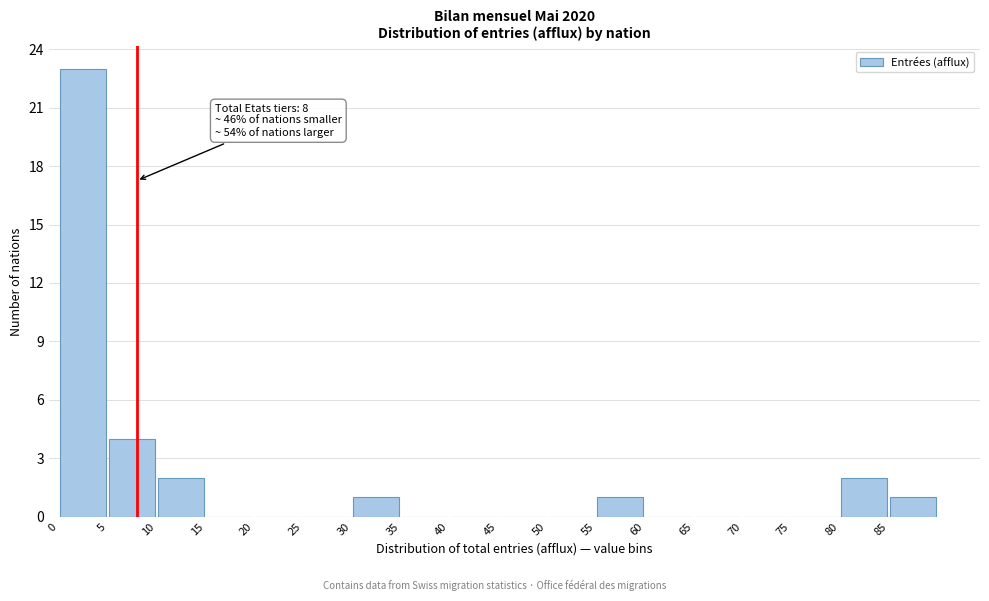

Which range on the x-axis has the tallest bar?

0 to 5